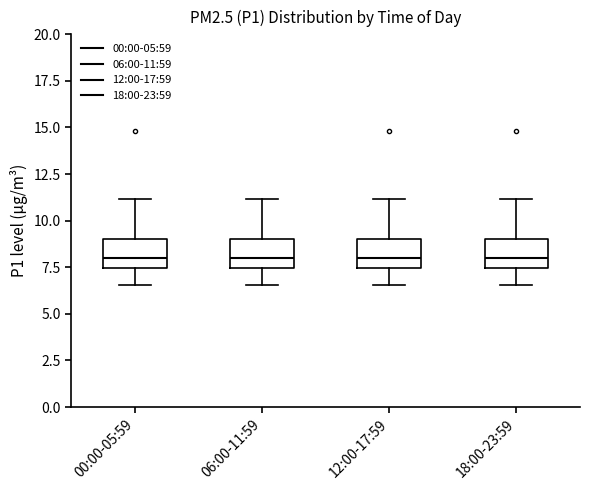

Reading left to right, read every box against the y-axis: the position of its median line, the range the box covers, and the ends of its whiskers. The values are not printed on the chart, so give them approximately, as read against the axis.

00:00-05:59: median 8.0, box 7.5 to 9.0, whiskers 6.5 to 11.0
06:00-11:59: median 8.0, box 7.5 to 9.0, whiskers 6.5 to 11.0
12:00-17:59: median 8.0, box 7.5 to 9.0, whiskers 6.5 to 11.0
18:00-23:59: median 8.0, box 7.5 to 9.0, whiskers 6.5 to 11.0